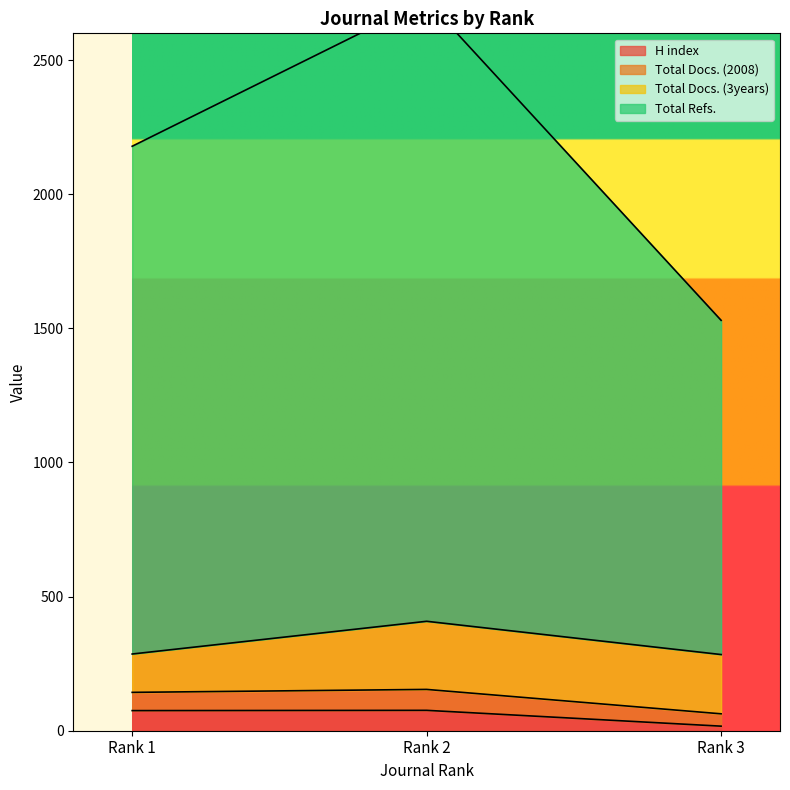

What is the value of the H index point at the 3rd from the left?

17.0